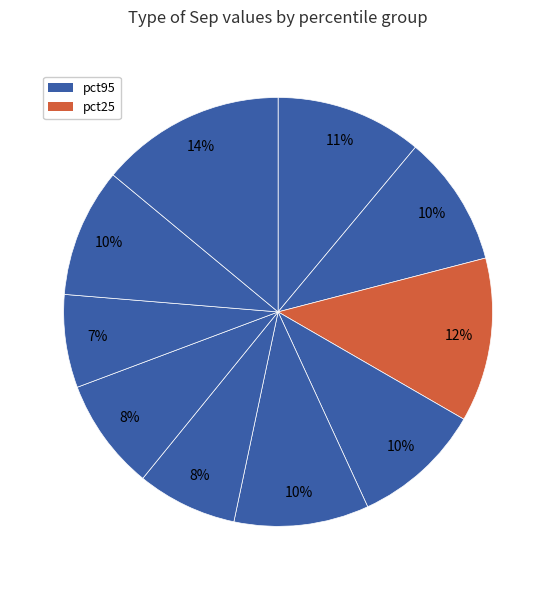

Count the number of slices in the pie.

10